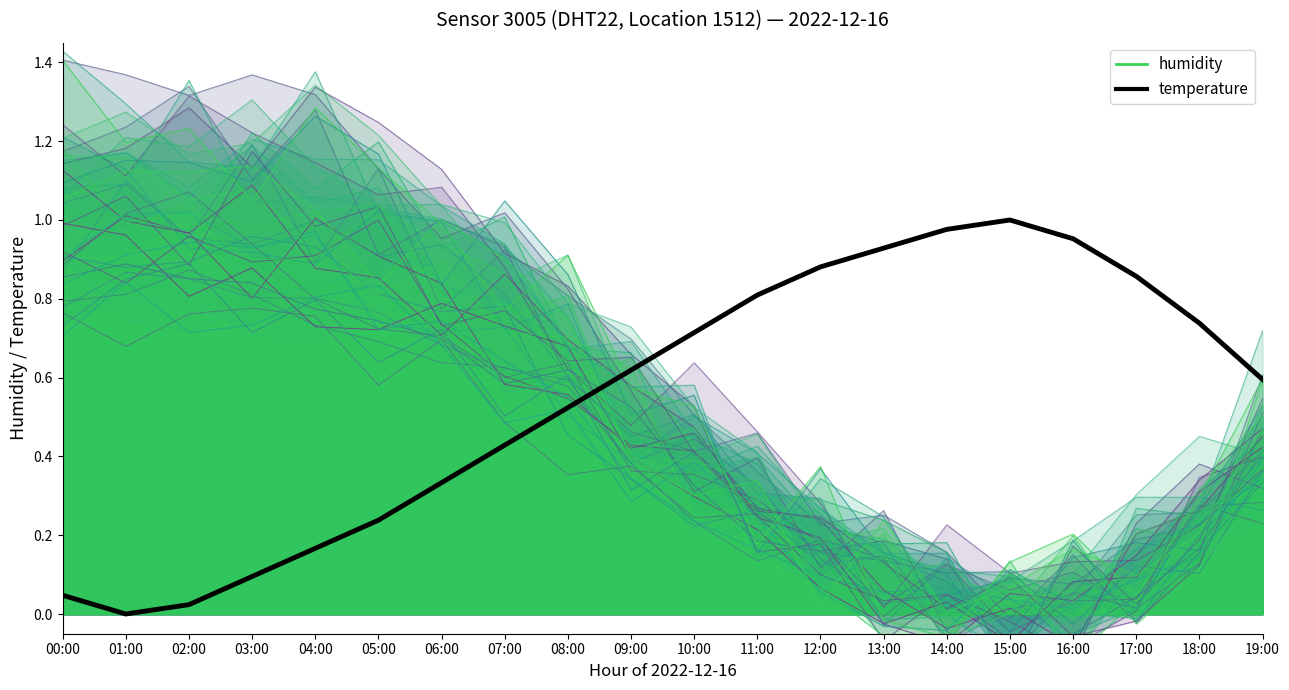

Between 15:00 and 10:00, which is larger?

15:00